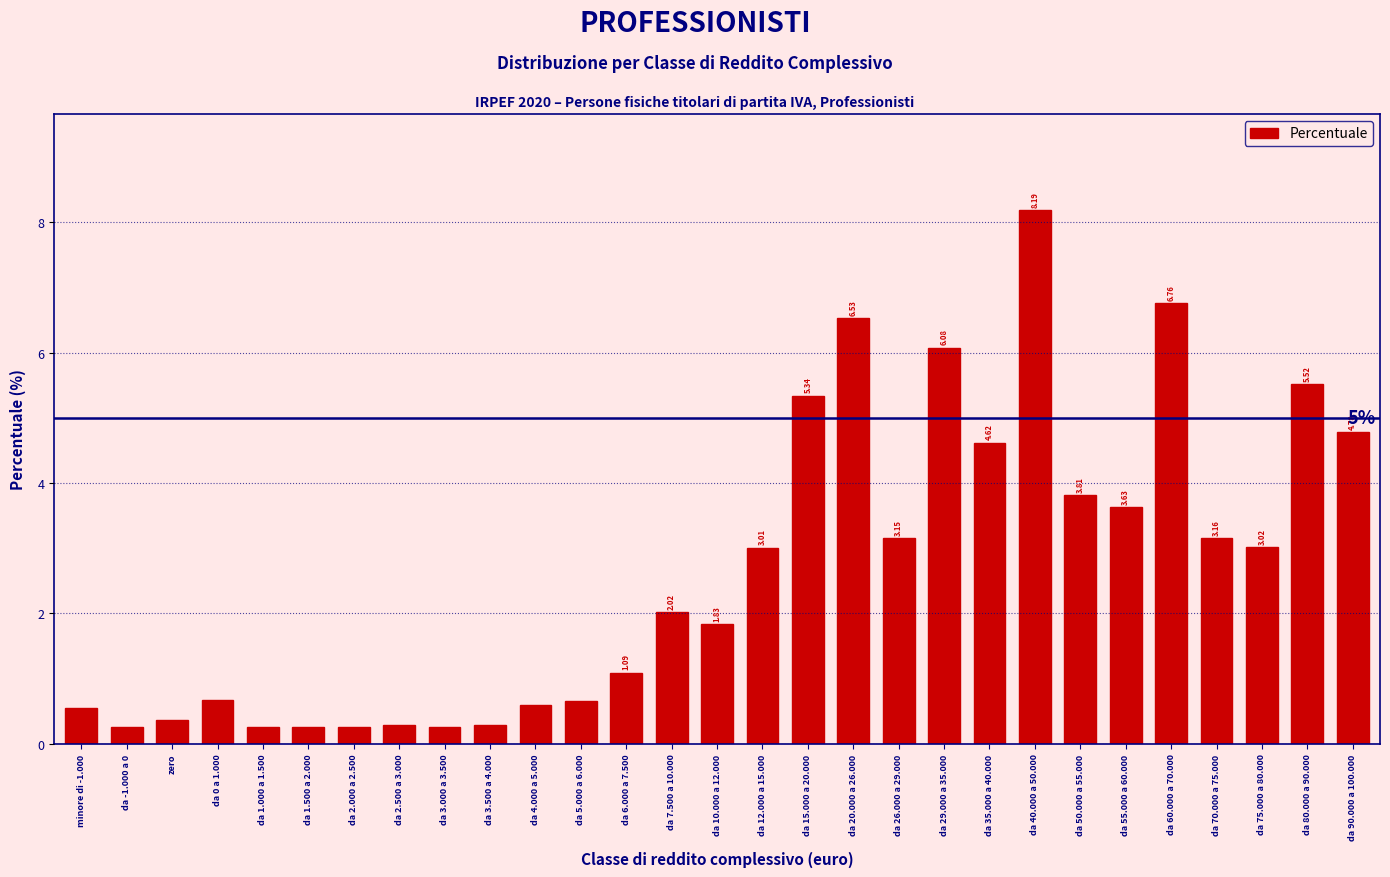

Which has a higher value, da 0 a 1.000 or da 55.000 a 60.000?

da 55.000 a 60.000